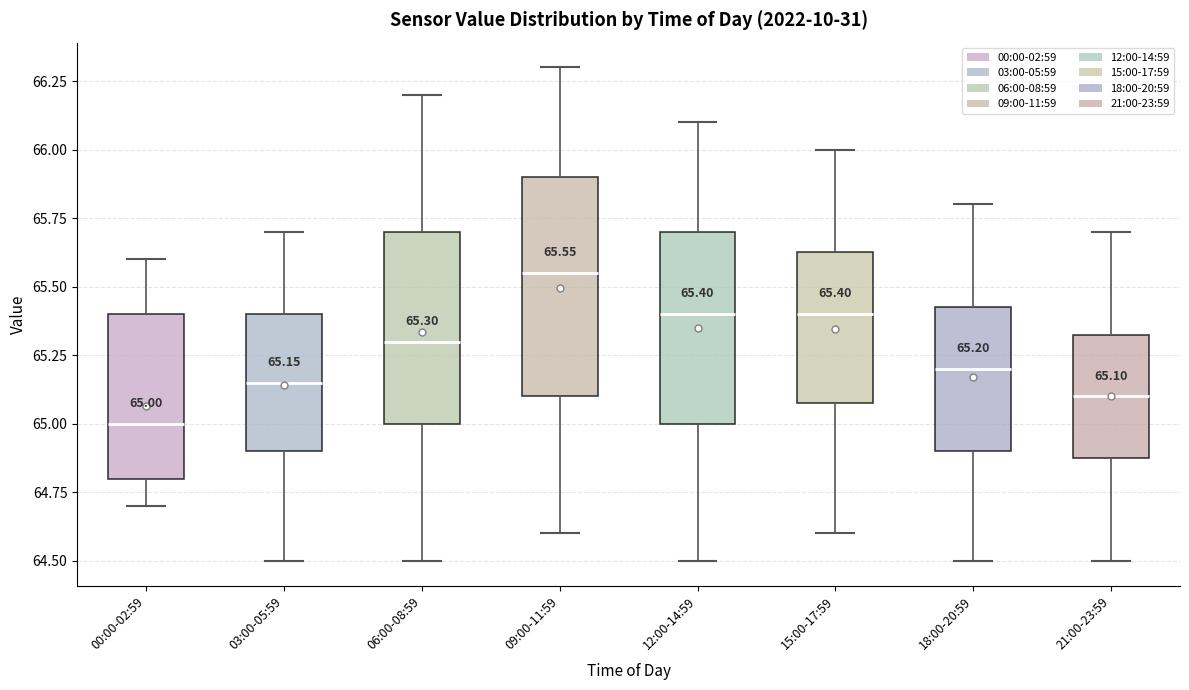

Which box has the lowest median line?

00:00-02:59